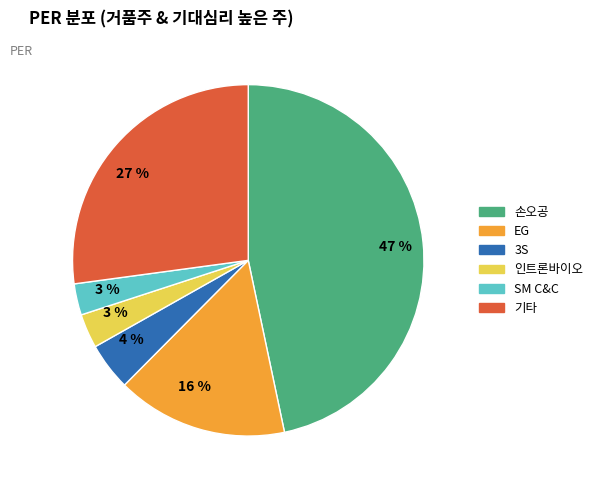

Is there any slice that represents more than half of the pie?

No